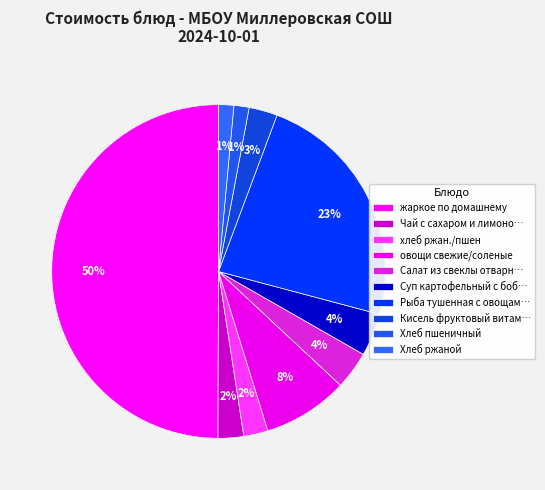

Count the number of slices in the pie.

10